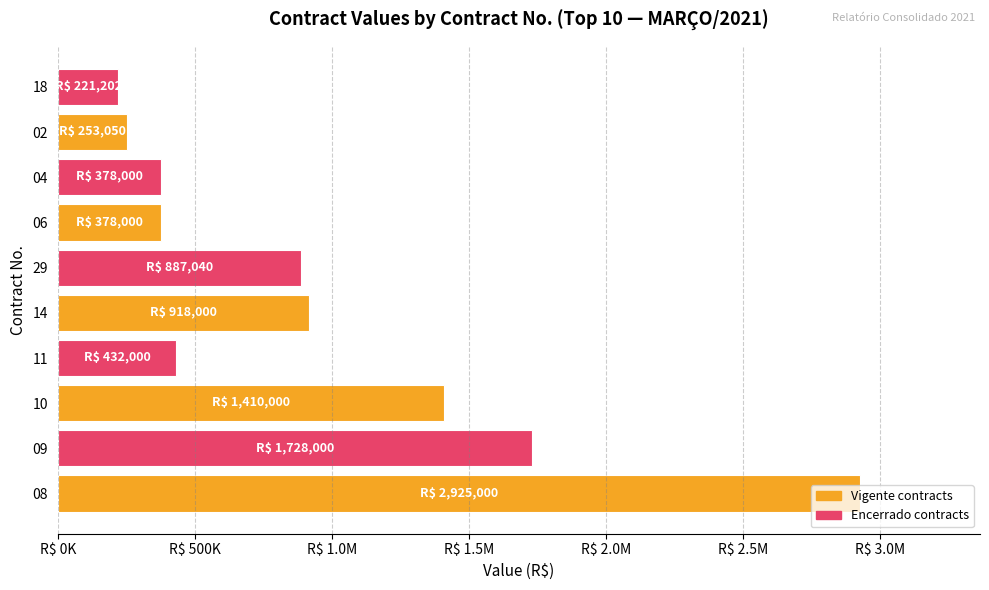

Are the bars horizontal?

Yes